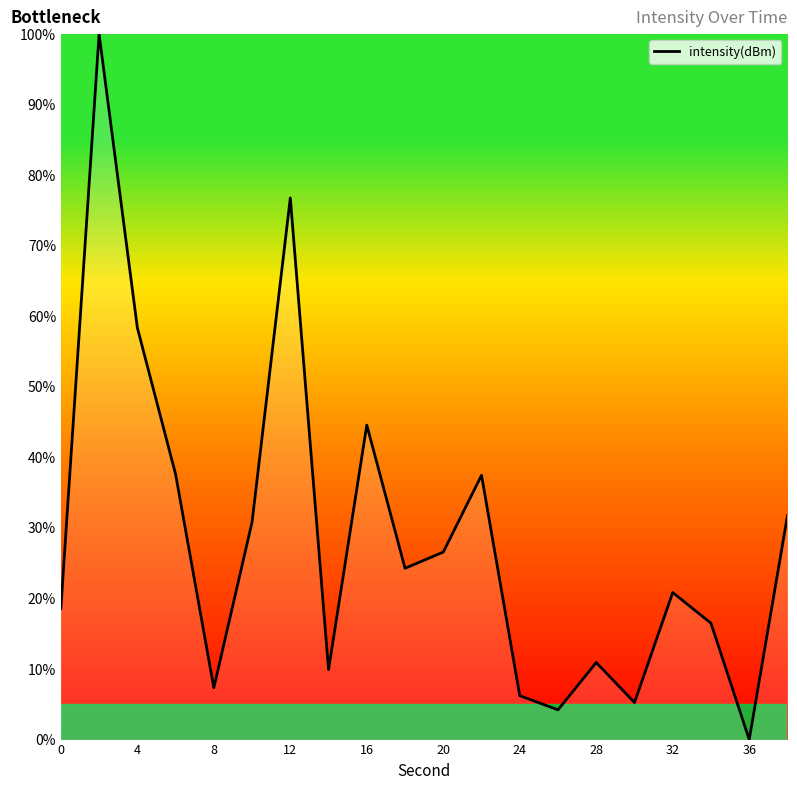

What is the greatest value displayed?

100.0